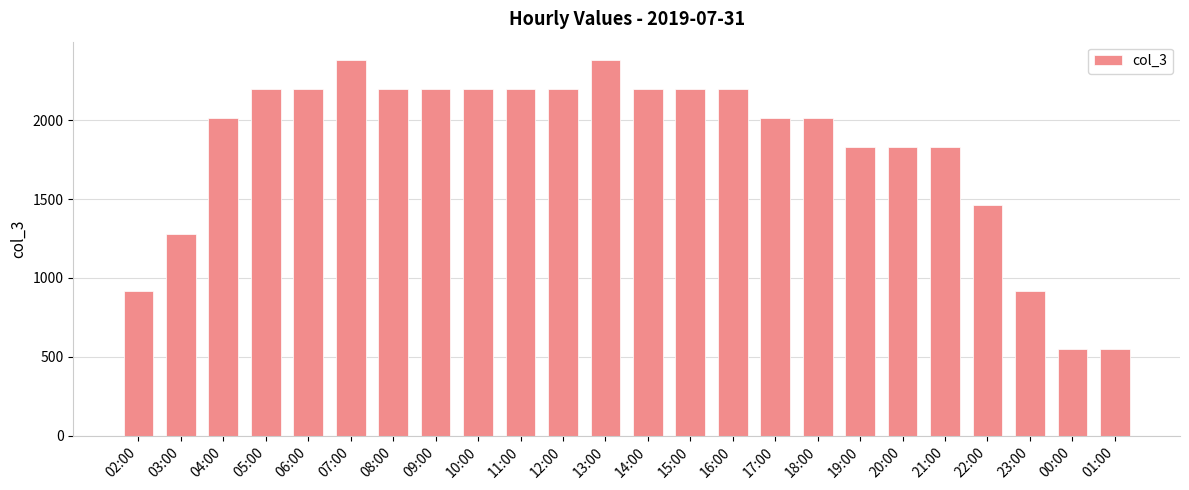

What is the change in value from 04:00 to 14:00?

+183